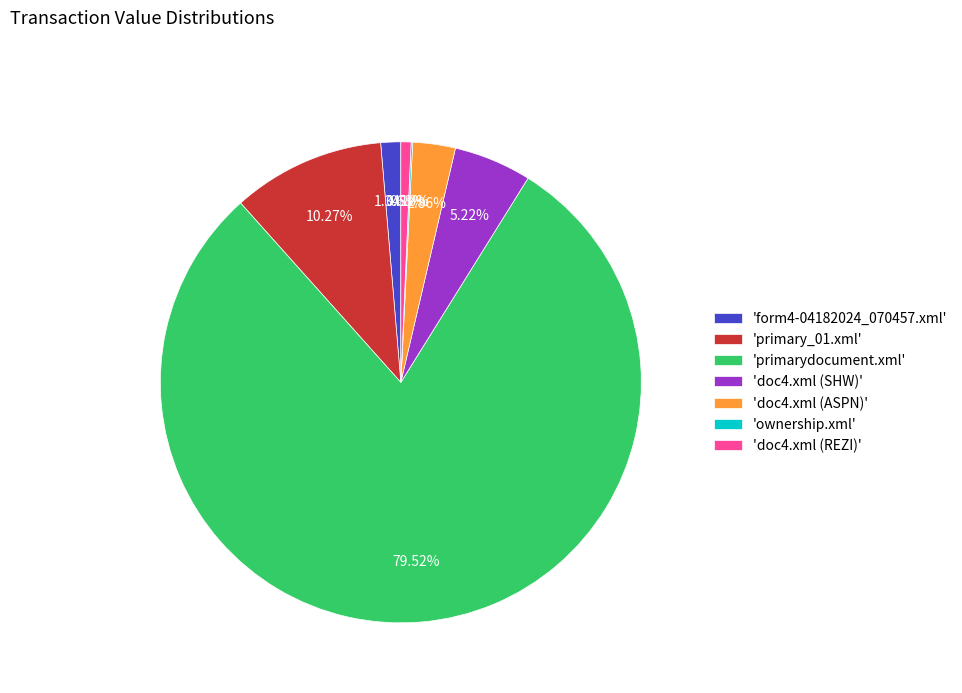

Is there any slice that represents more than half of the pie?

Yes